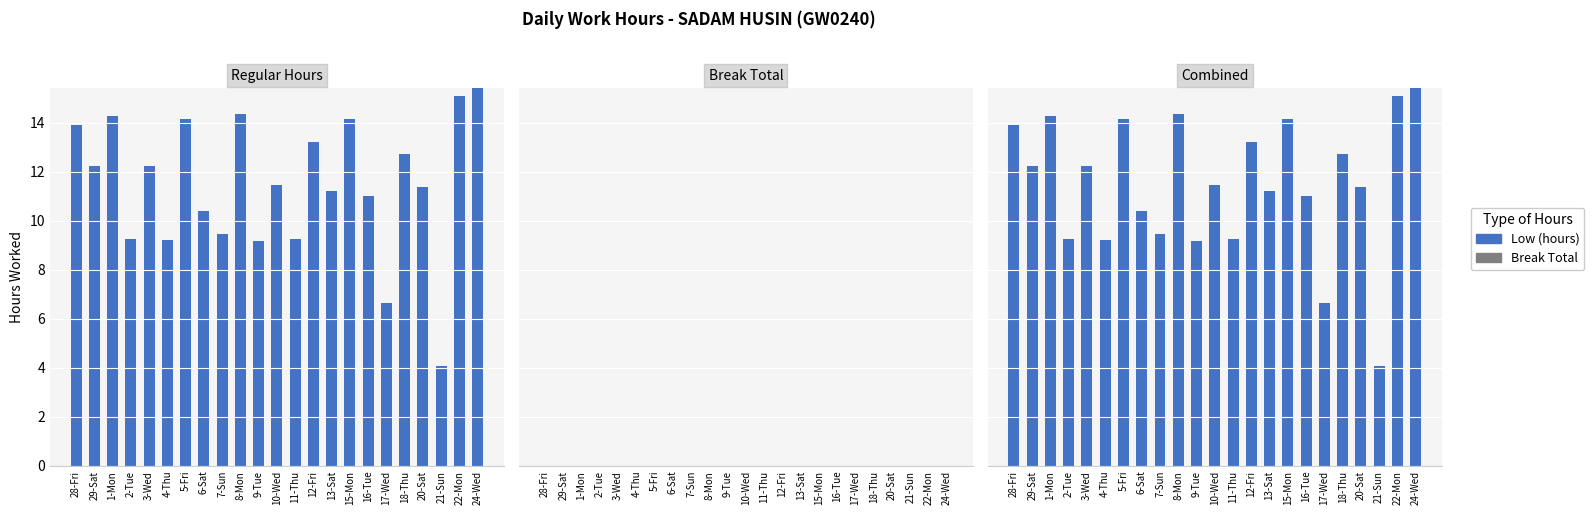

What position from the right is 22-Mon?

2